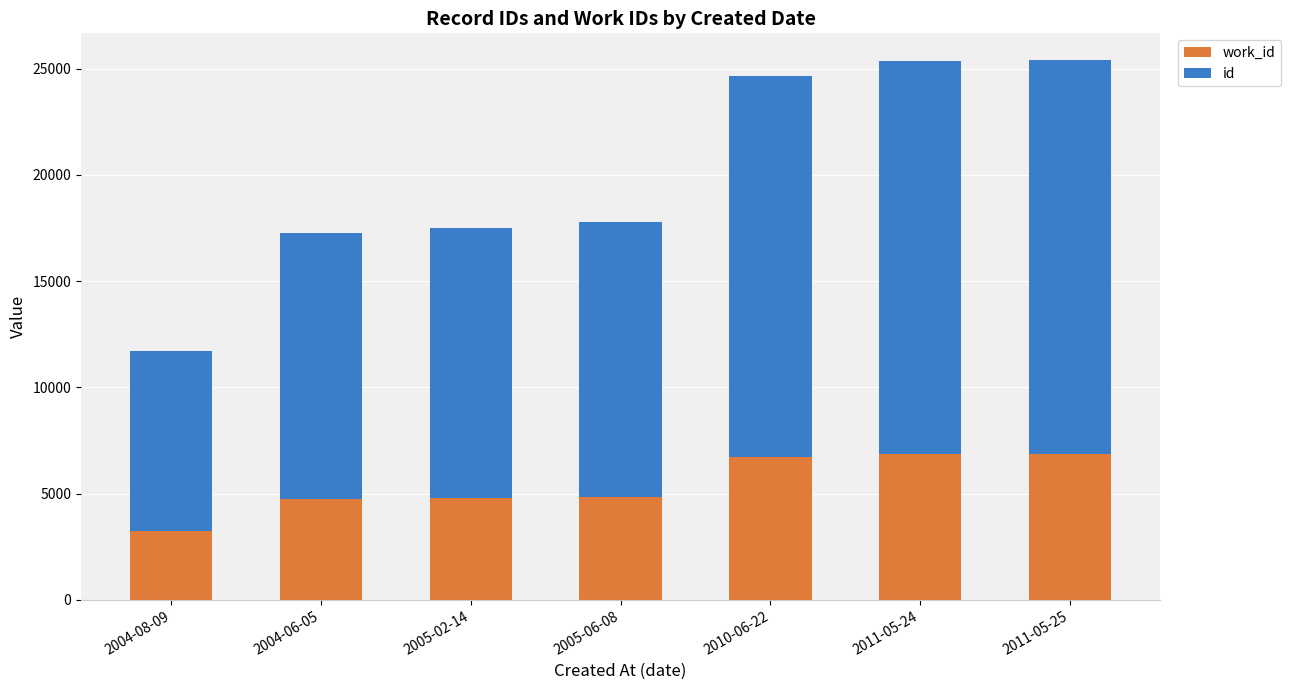

Count the number of categories in the chart.

7